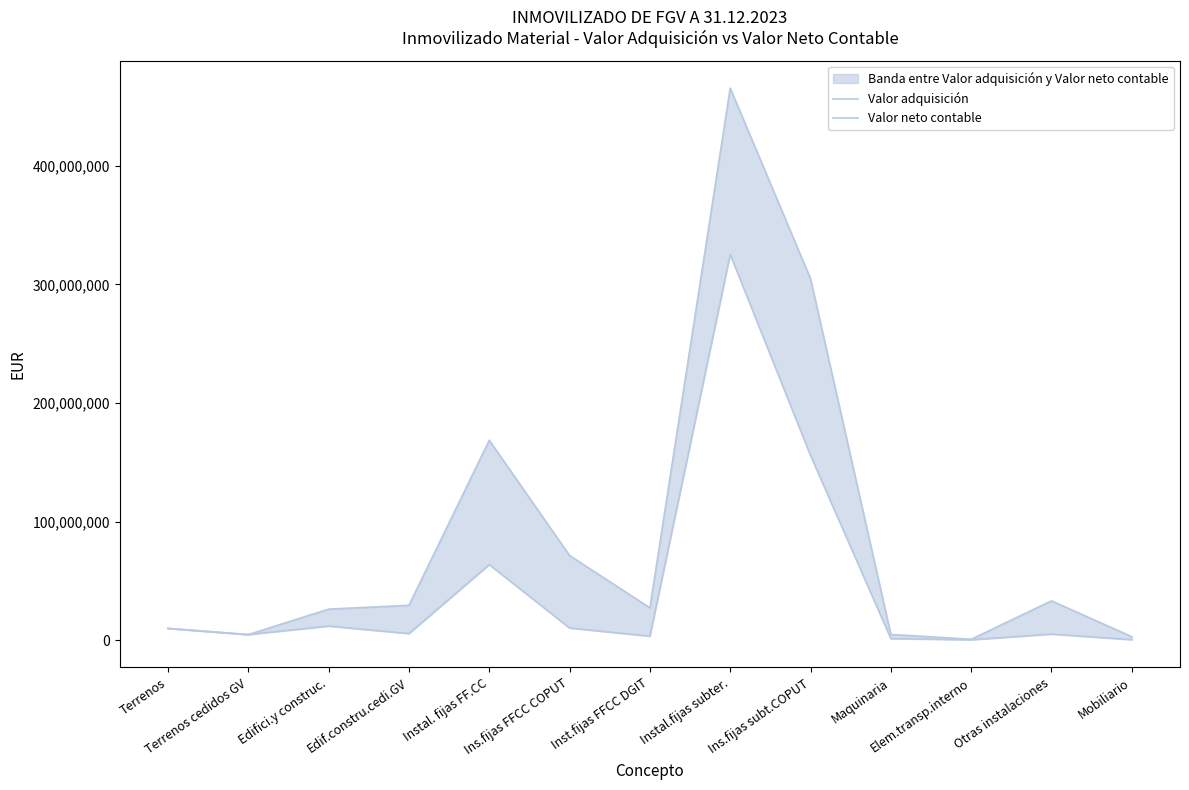

How many interior local valleys does the Valor neto contable series have?

4